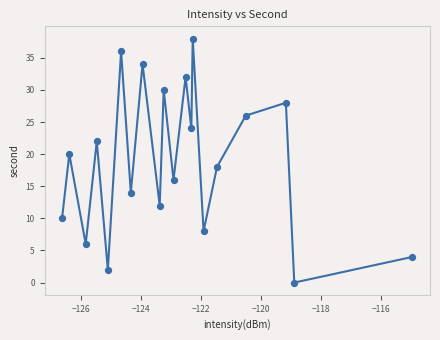

What is the difference between the maximum and minimum values?

38